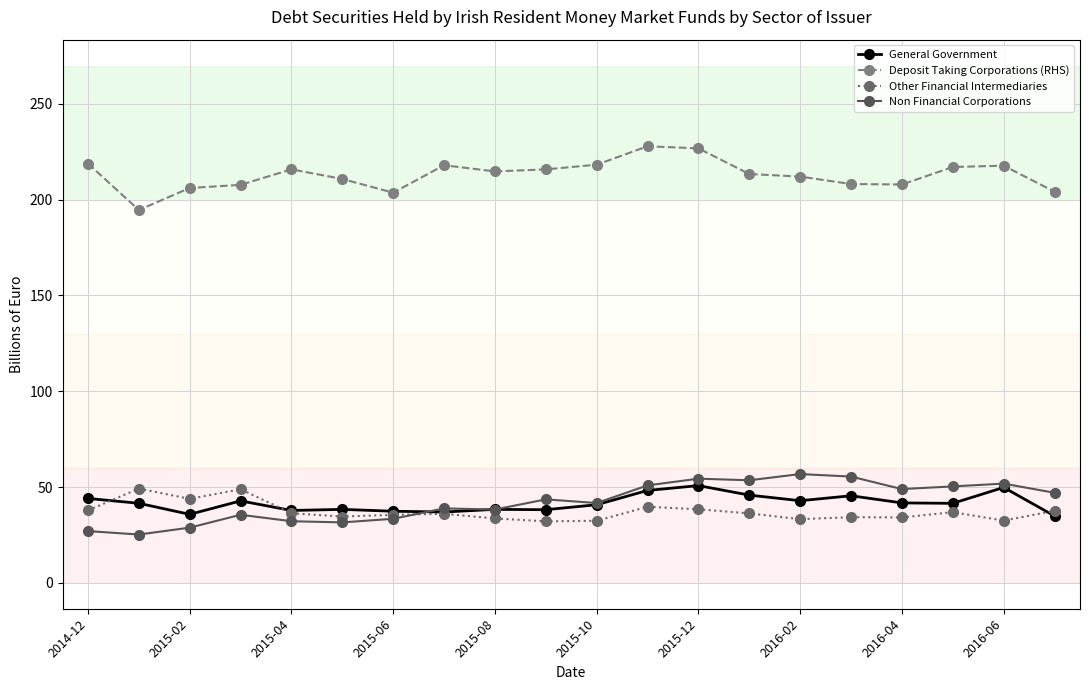

True or false: Non Financial Corporations has more than 0 points higher than both neighbors.

True